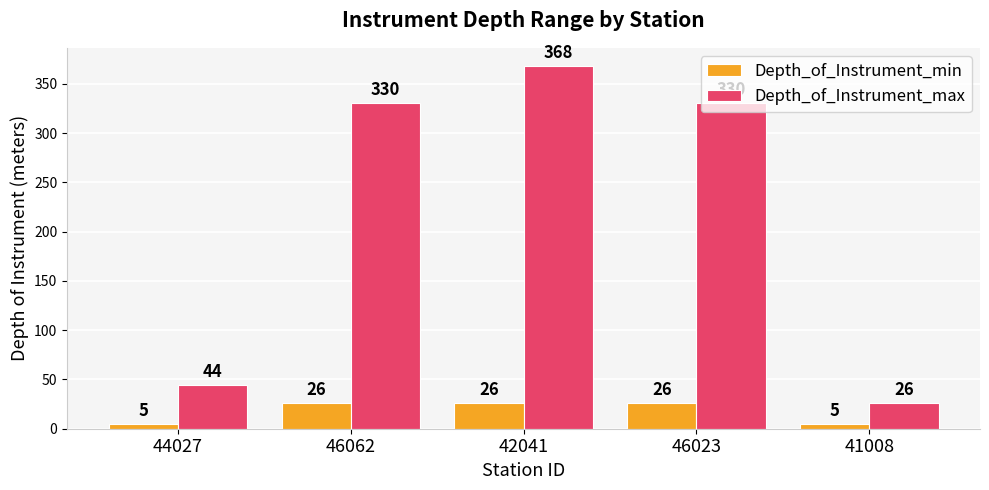

What is the value of the Depth_of_Instrument_max bar at the 2nd from the left?

330